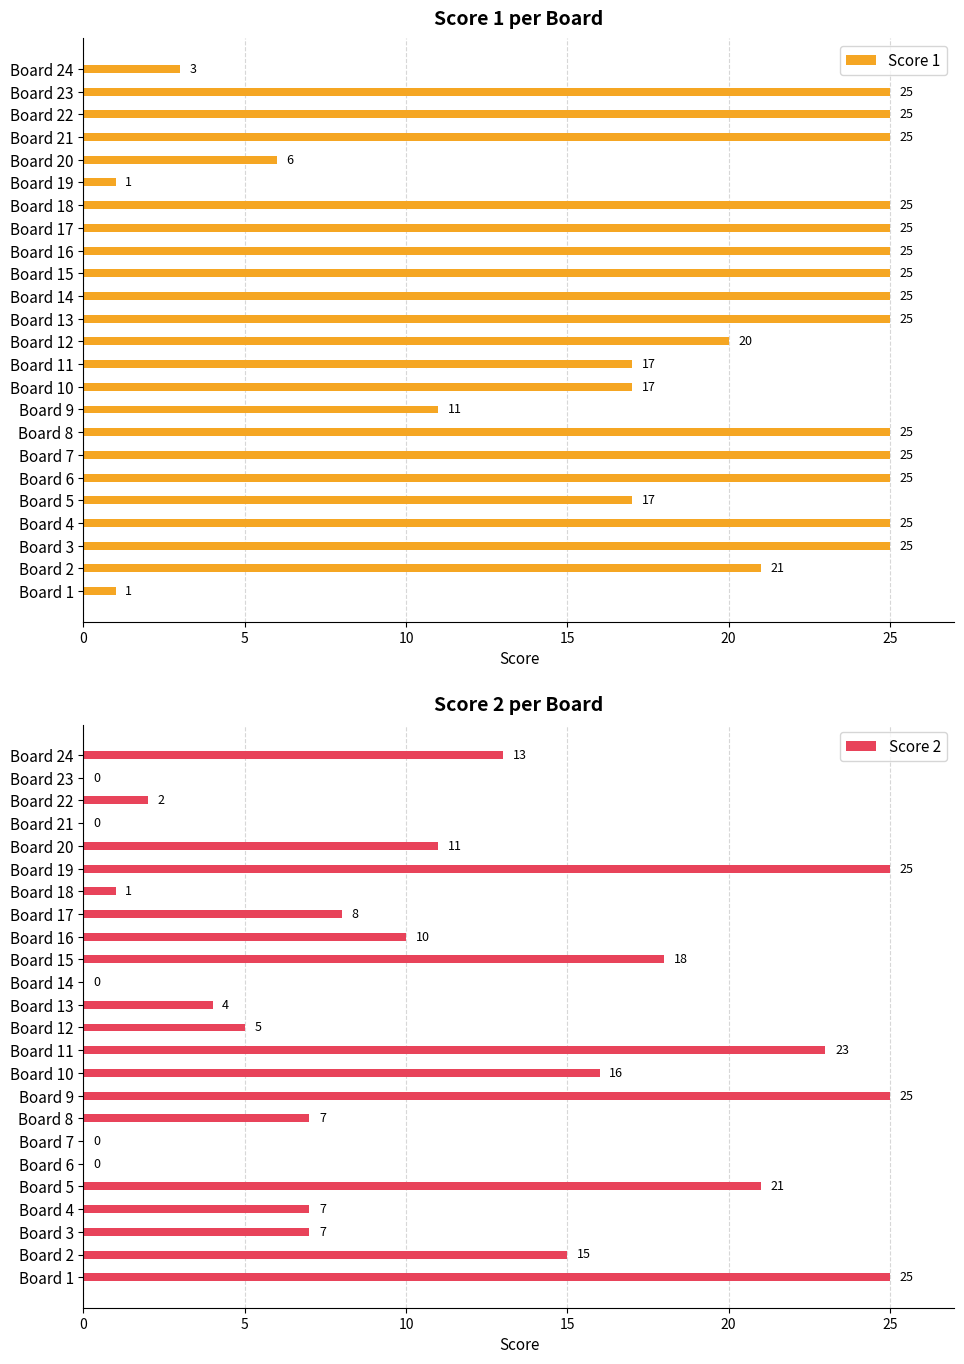

What is the highest value of the Score 1 series?

25